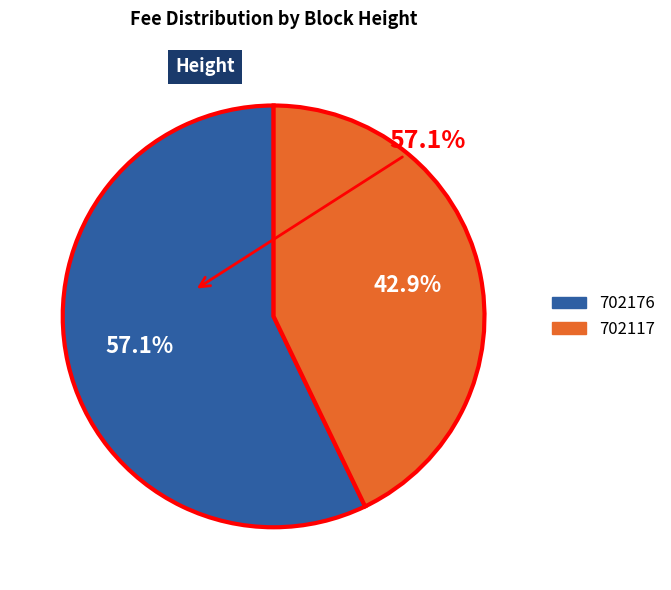

How many segments does this pie chart have?

2